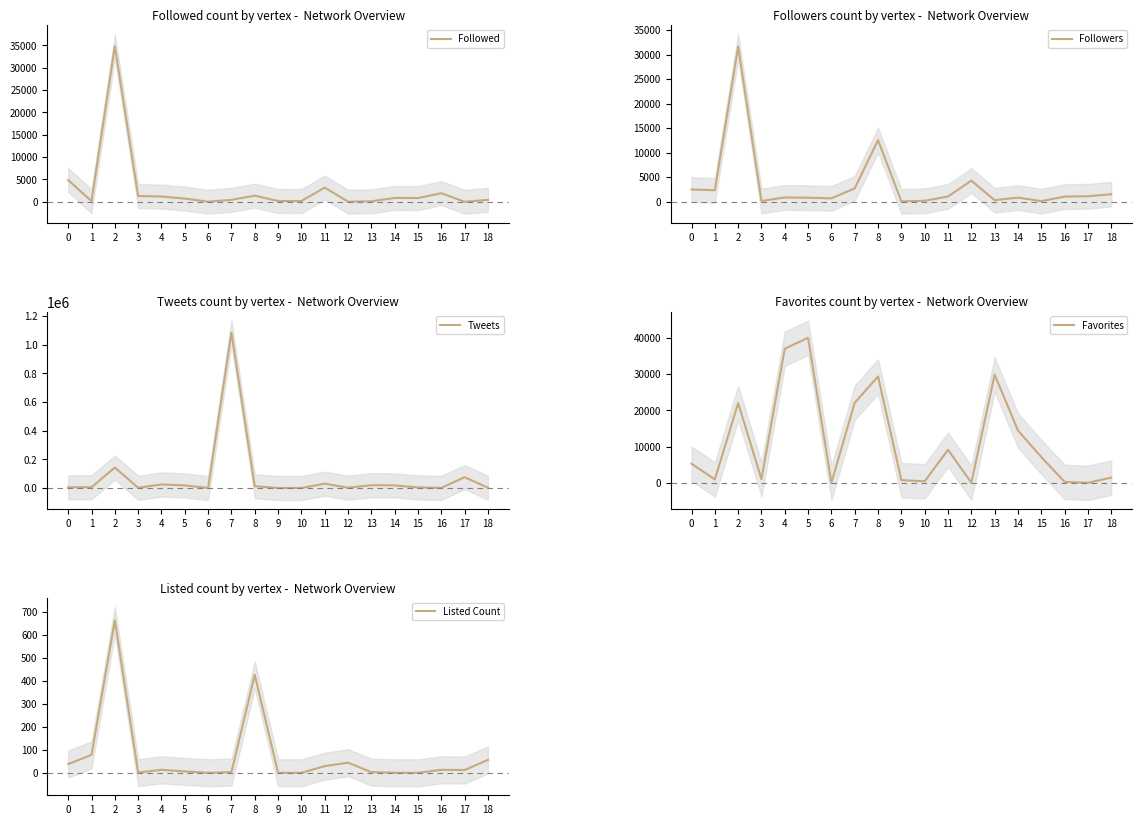

At which label does Favorites first exceed 5284?

2